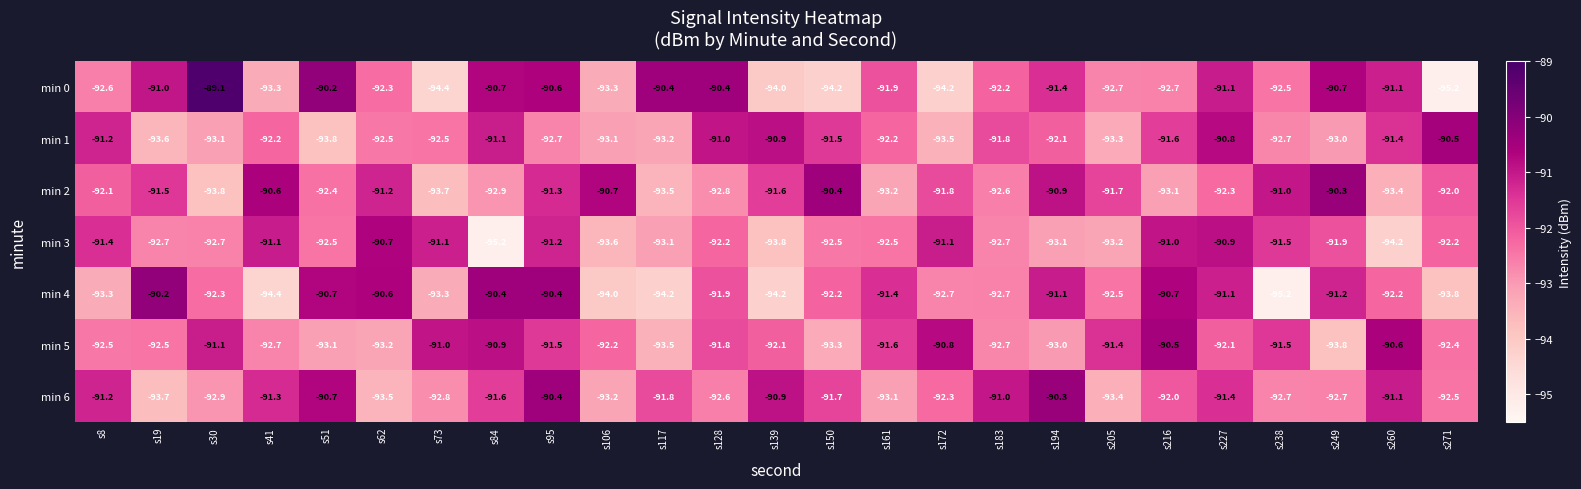

At how many categories does at least one series exceed -90?

1